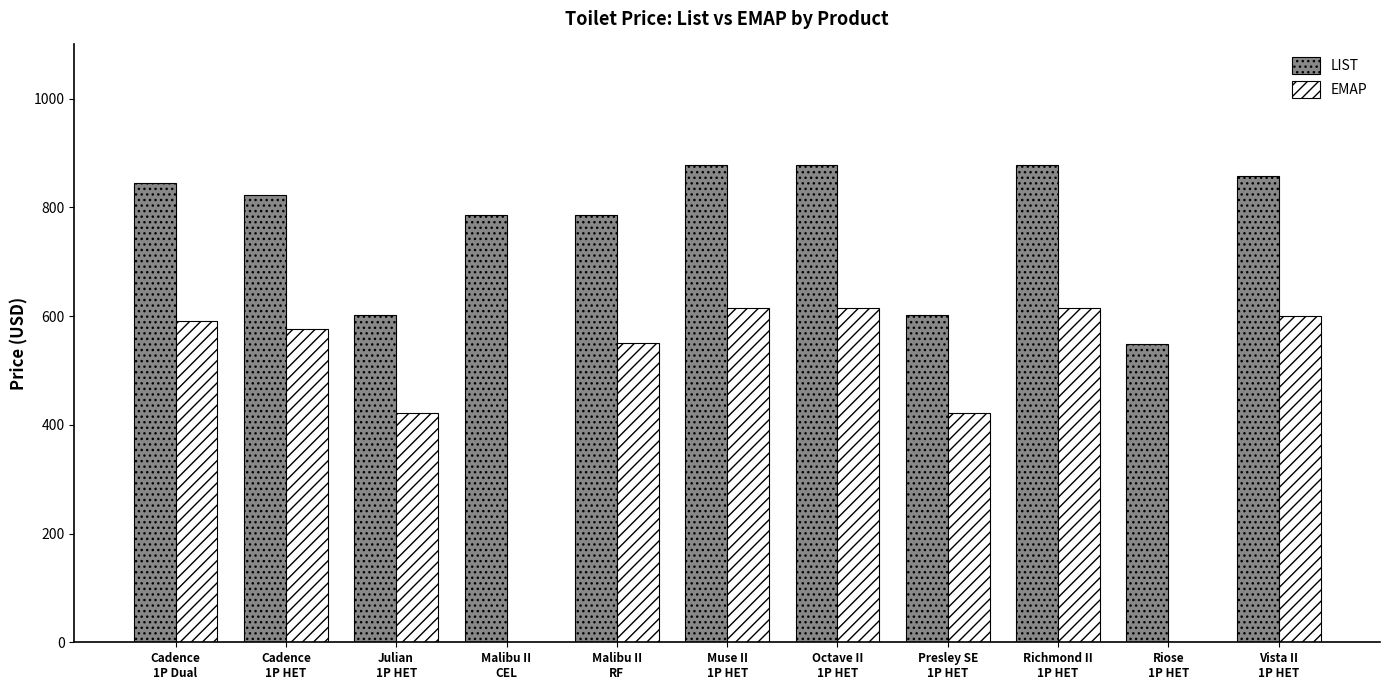

Which series changed the most between Muse II
1P HET and Presley SE
1P HET?

LIST